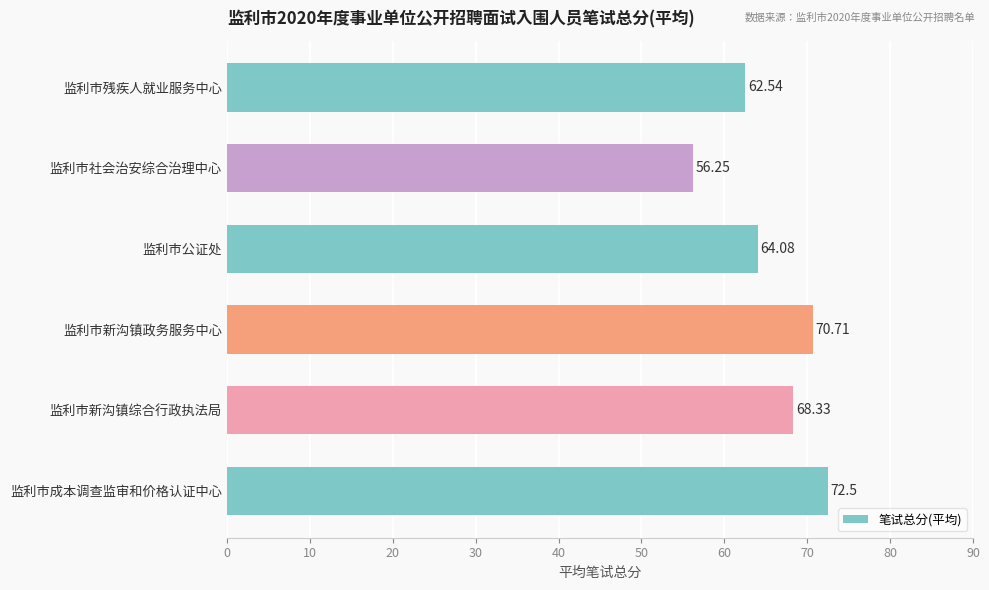

What is the average value?

65.7